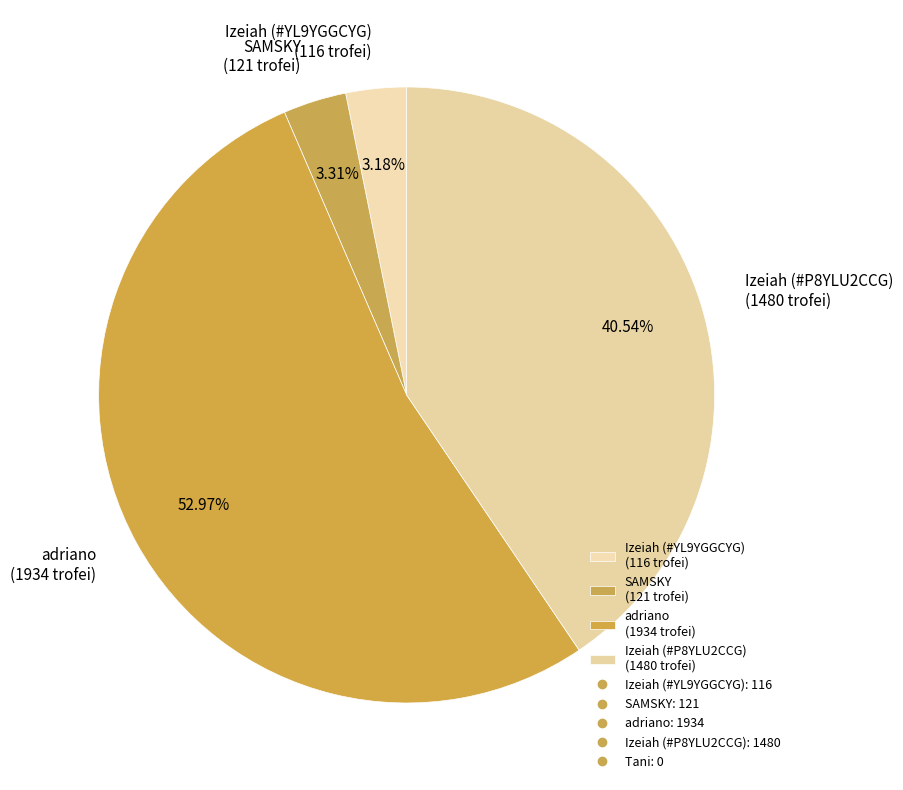

Is there a majority slice in this chart?

Yes